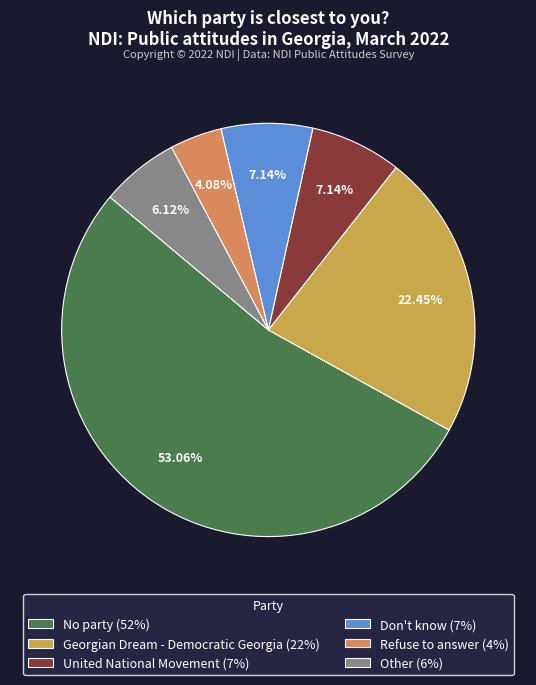

To the nearest percent, what is the average slice percentage?

17%